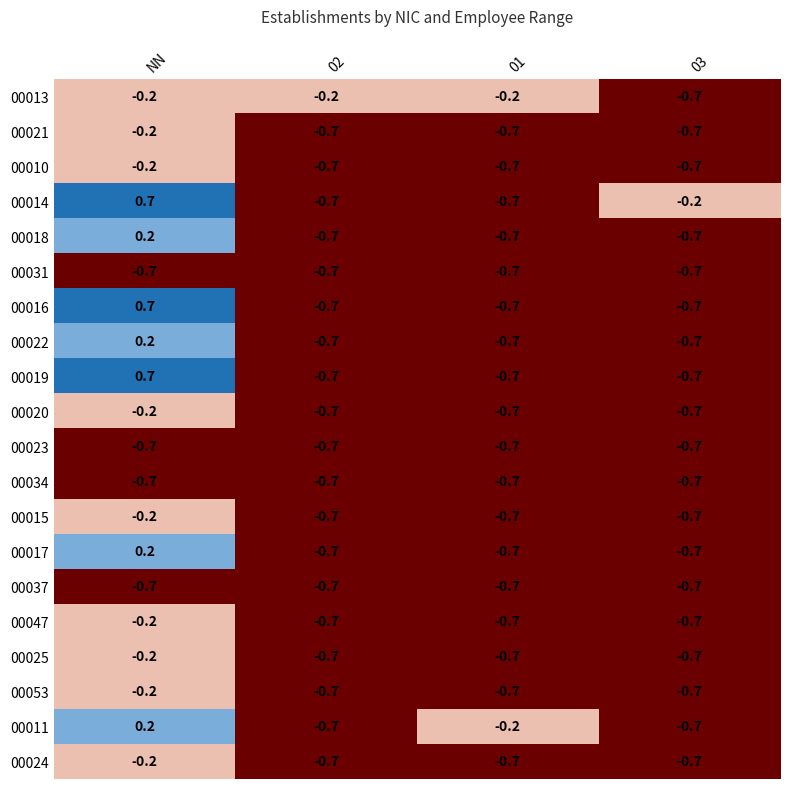

What is the smallest value displayed?

-0.7